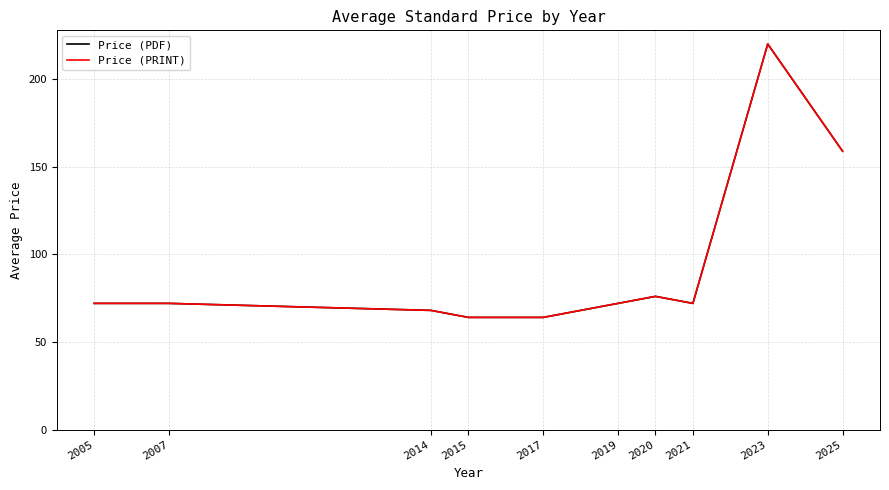

Reading left to right, what are all the values shown in this chart?

Price (PDF): 2005=72.0	2007=72.0	2014=68.0	2015=64.0	2017=64.0	2019=72.0	2020=76.0	2021=72.0	2023=220.0	2025=158.8
Price (PRINT): 2005=72.0	2007=72.0	2014=68.0	2015=64.0	2017=64.0	2019=72.0	2020=76.0	2021=72.0	2023=220.0	2025=158.8